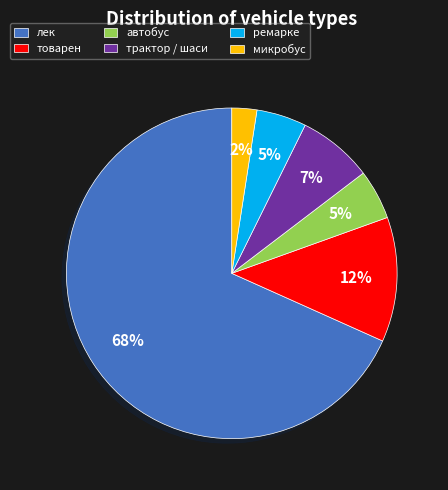

What is the smallest slice in the pie chart?

микробус